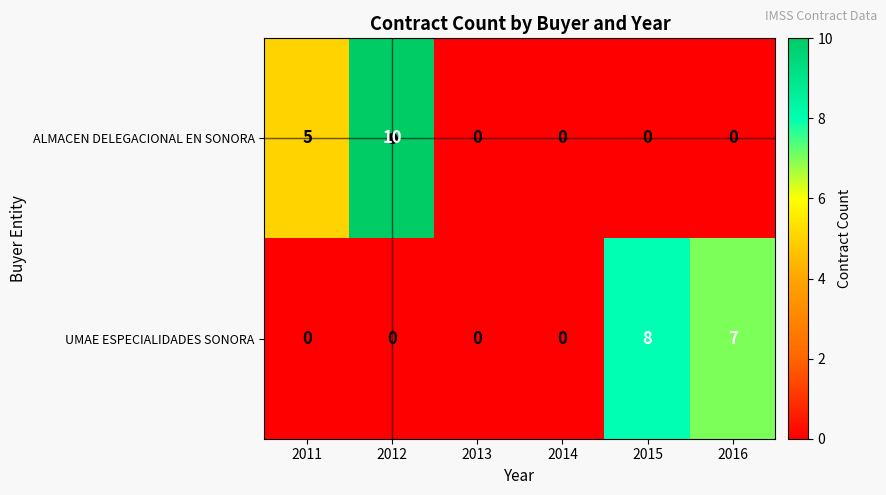

True or false: ALMACEN DELEGACIONAL EN SONORA has a value of 0 at 2015.

True